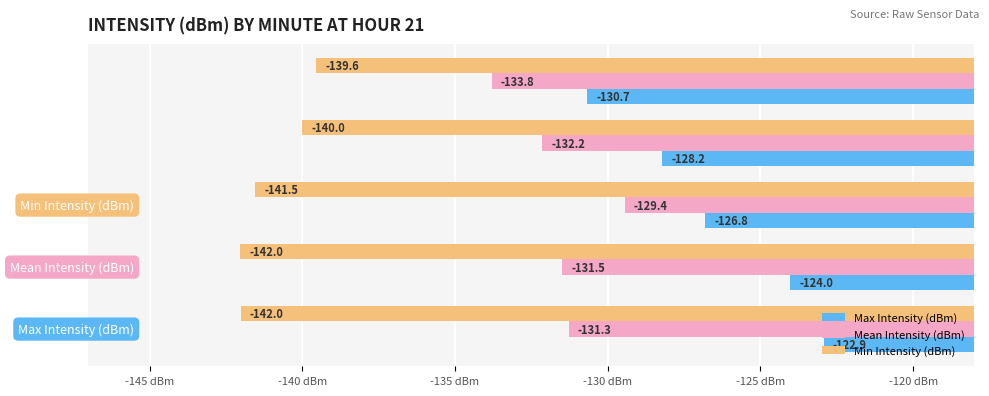

What is the average value of the Max Intensity (dBm) series?

-126.5